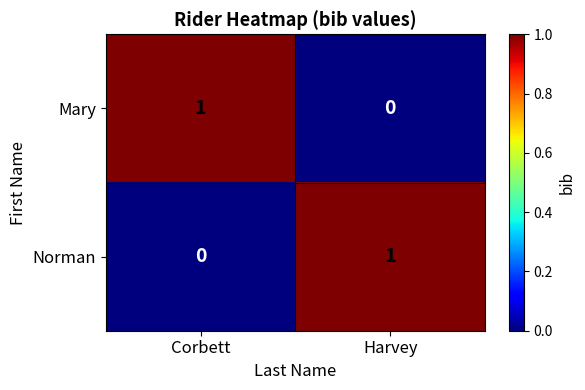

The value of Mary at Corbett is 2. True or false?

False